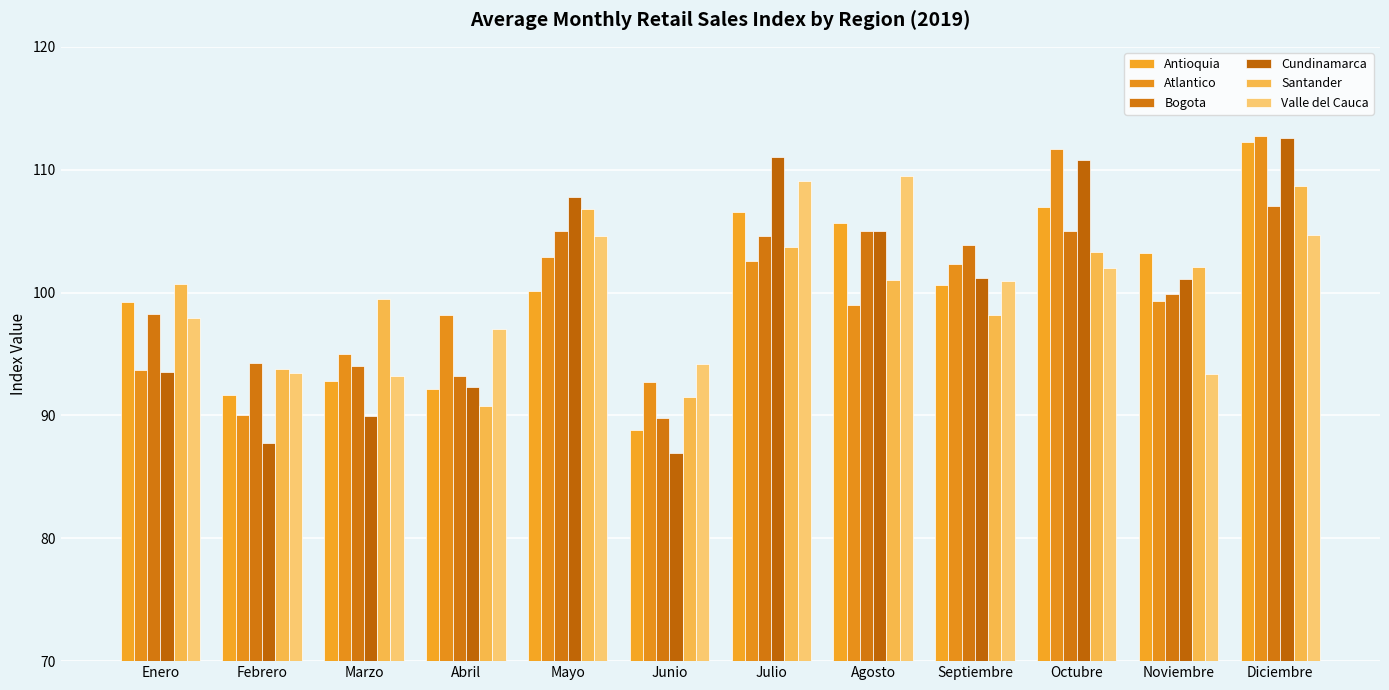

Which category has the lowest value in the Cundinamarca series?

Junio